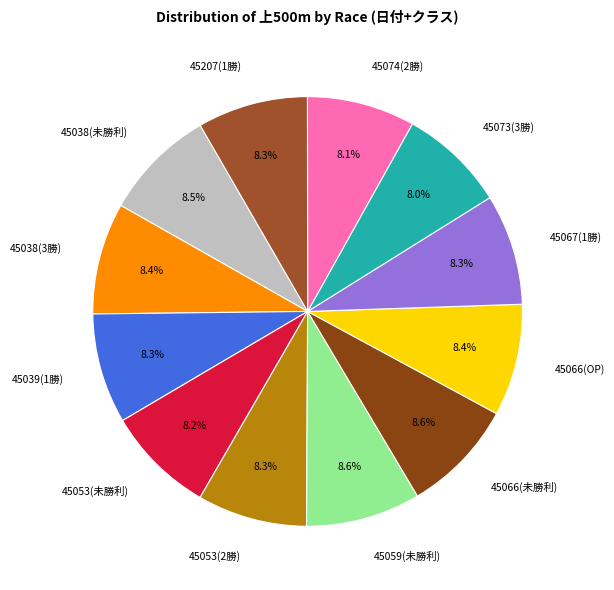

Does any single category account for the majority?

No